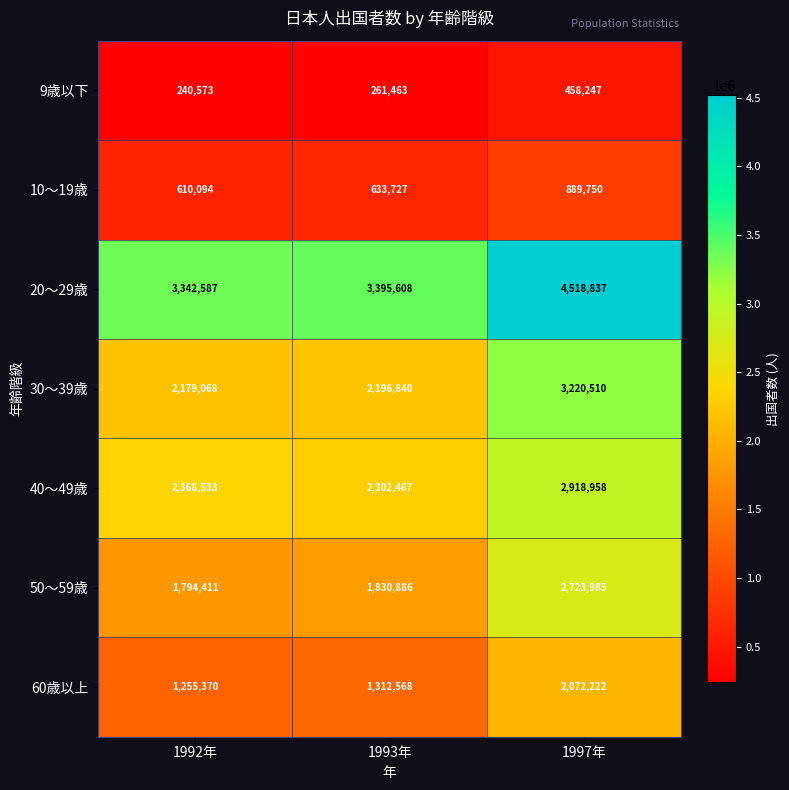

What is the total value across all series at 1992年?

11790636